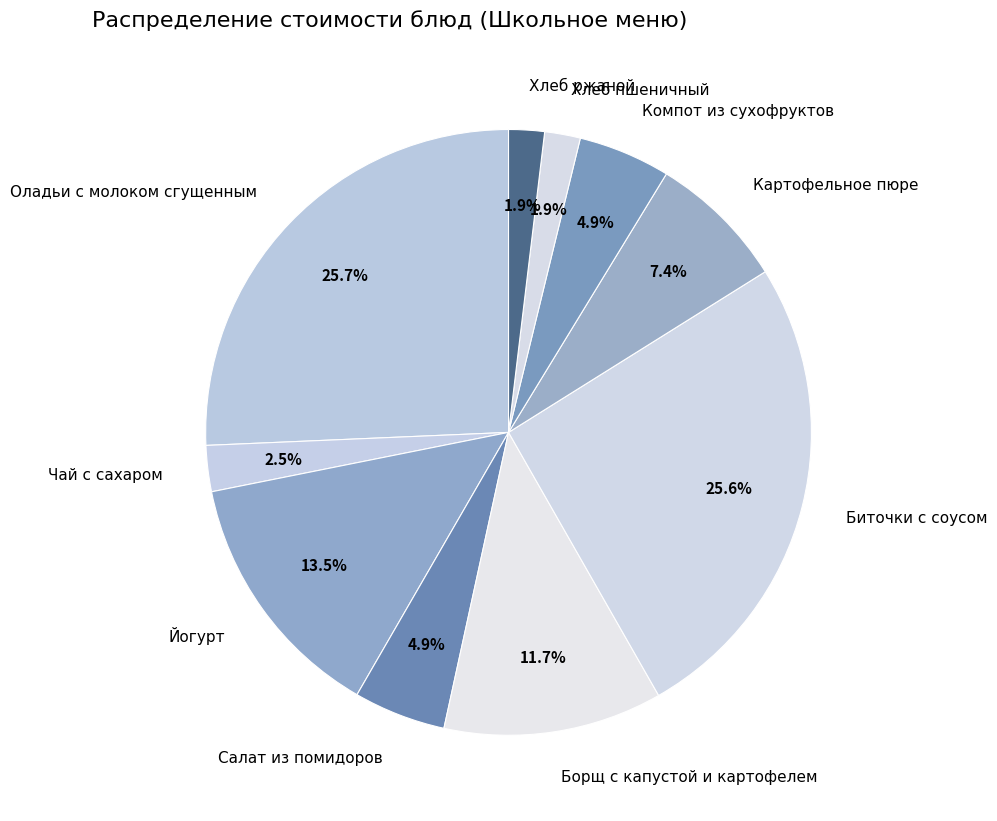

Do Хлеб ржаной and Йогурт together represent more than half of the pie?

No